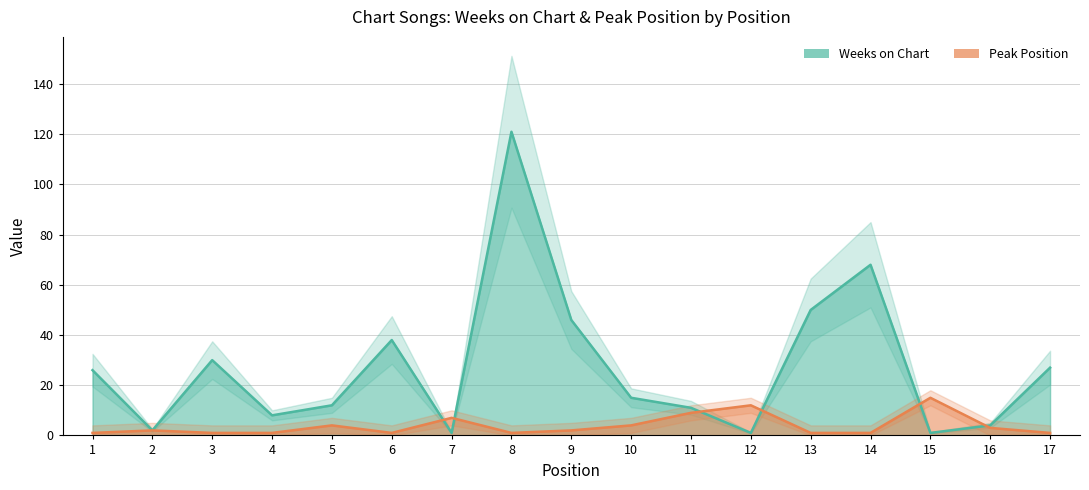

Where is Weeks on Chart nearest to the value 61?

14